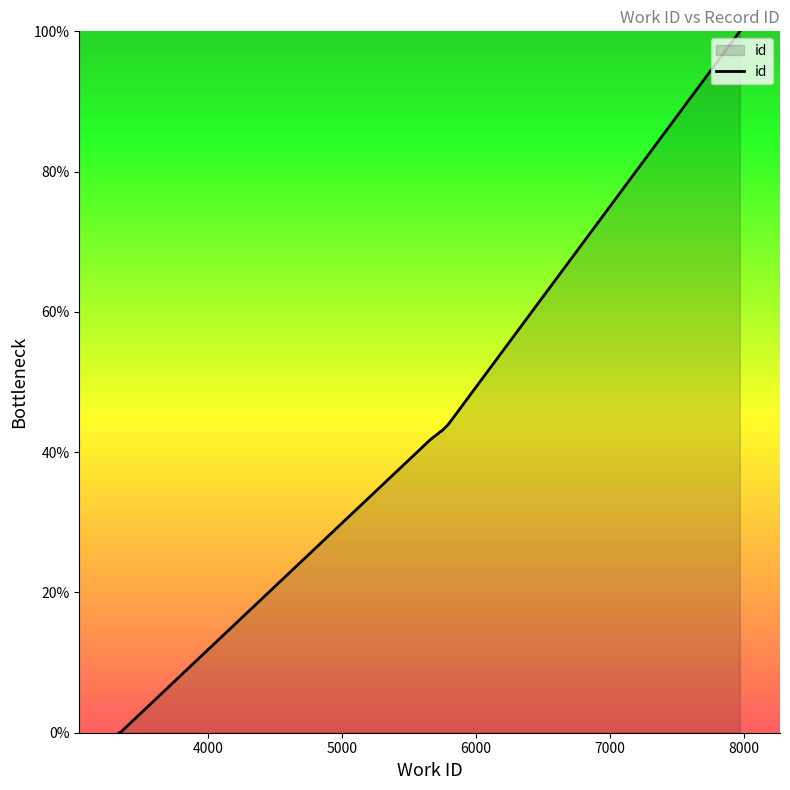

What is the maximum value shown in the chart?

100.0